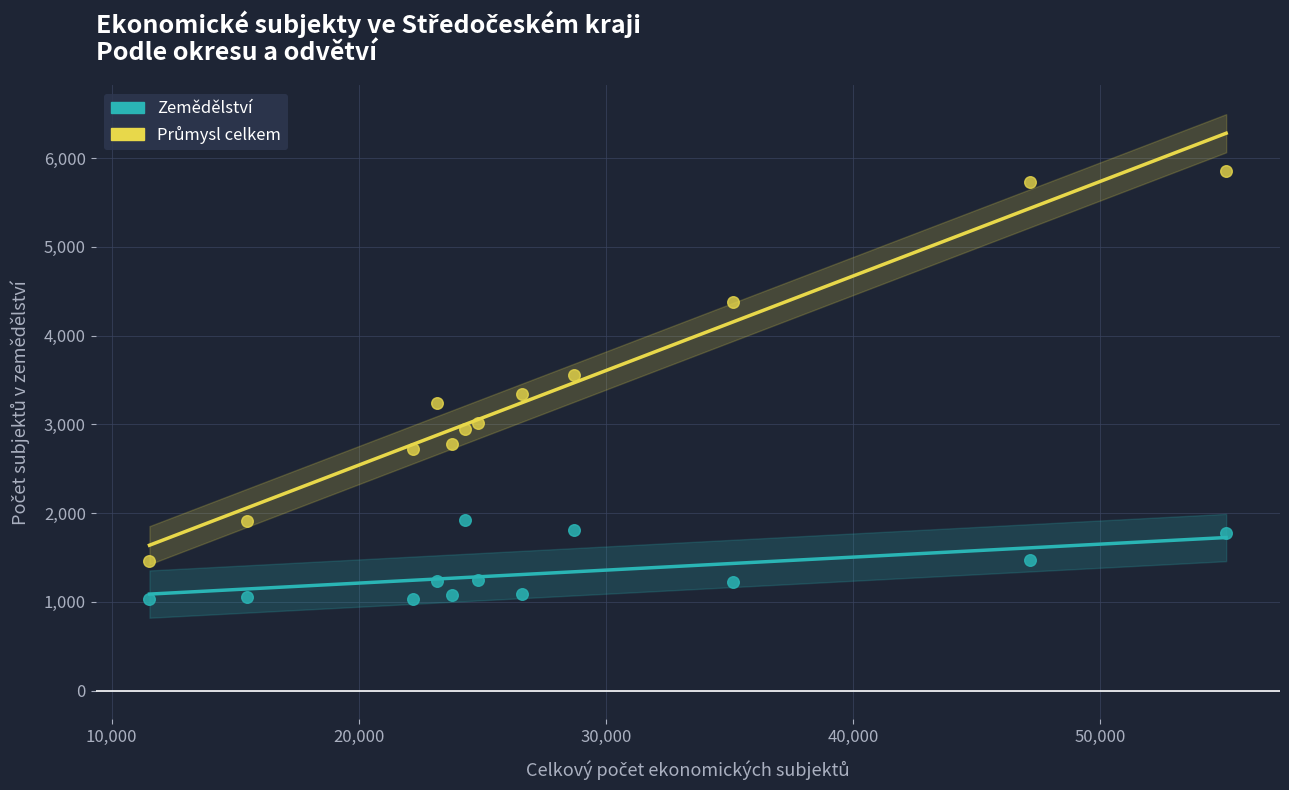

What is the X range (max minus min) for the scatter plot?

43568